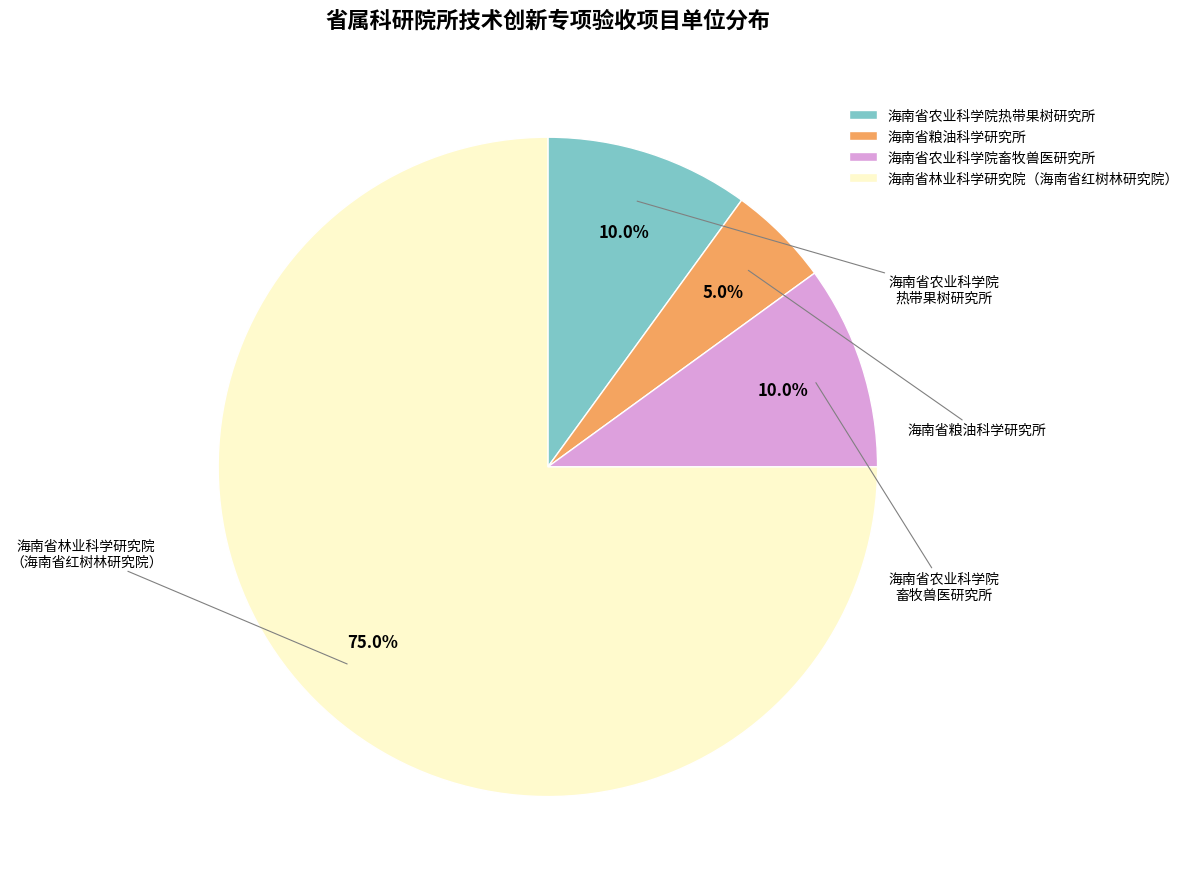

The 海南省农业科学院热带果树研究所 slice represents 10% of the pie. True or false?

True